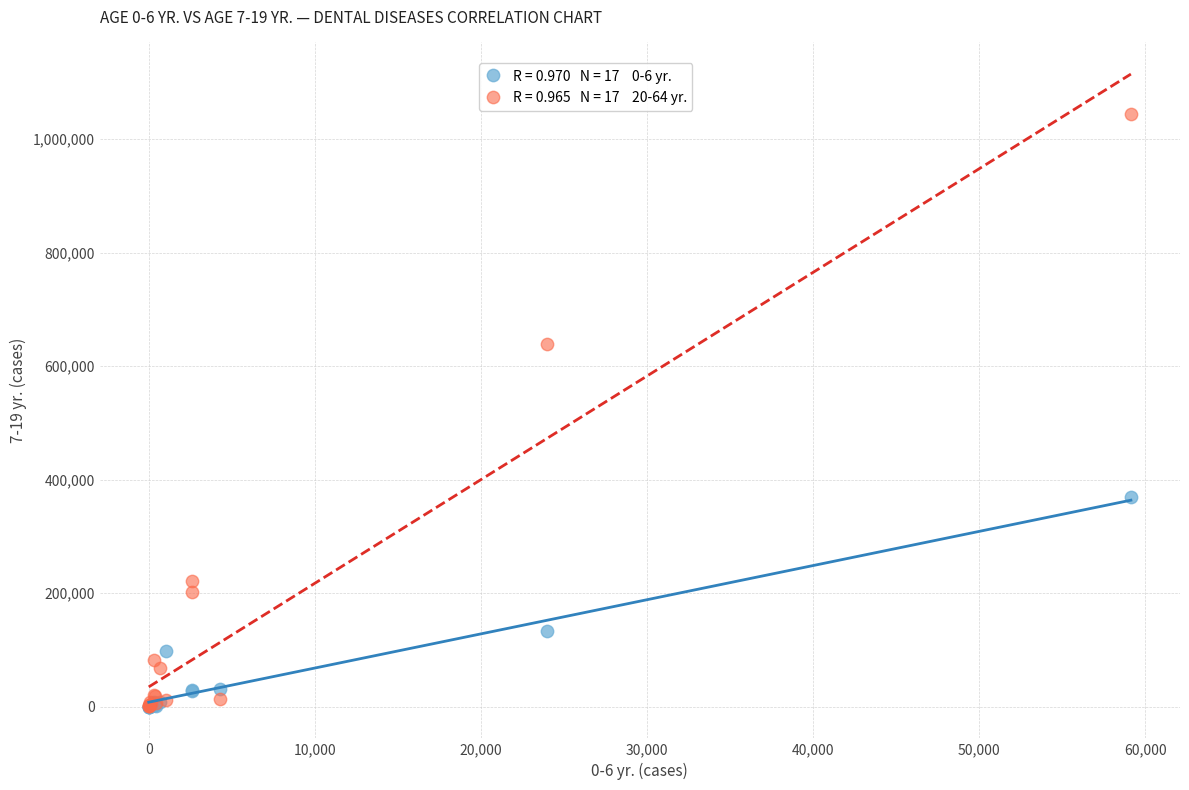

Across all series, what Y value is closest to 521883?

638841